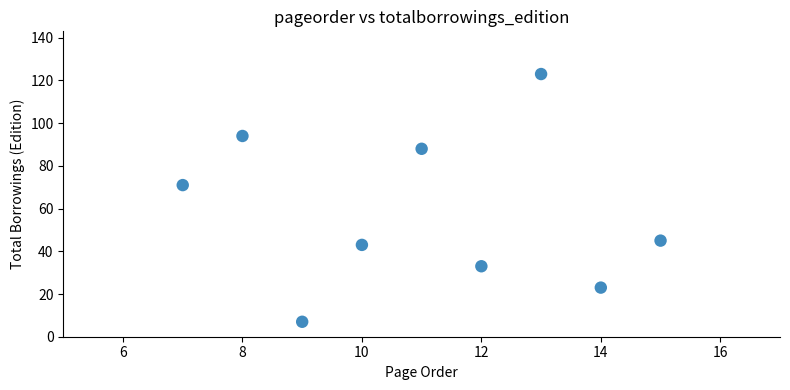

What is the range of X values (max minus min)?

8